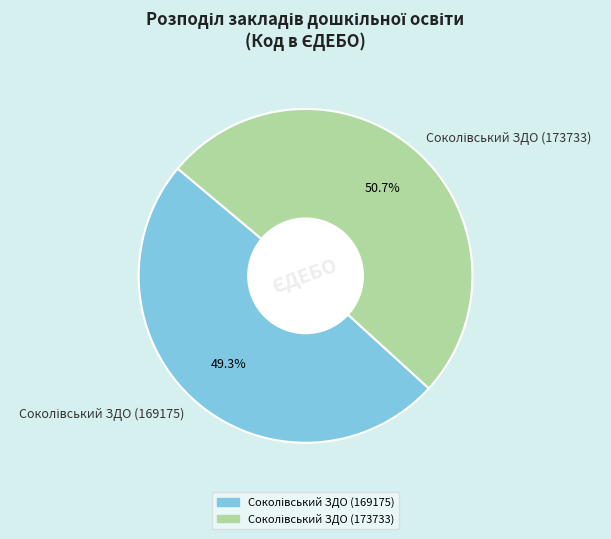

What is the majority slice?

Соколівський ЗДО (173733)